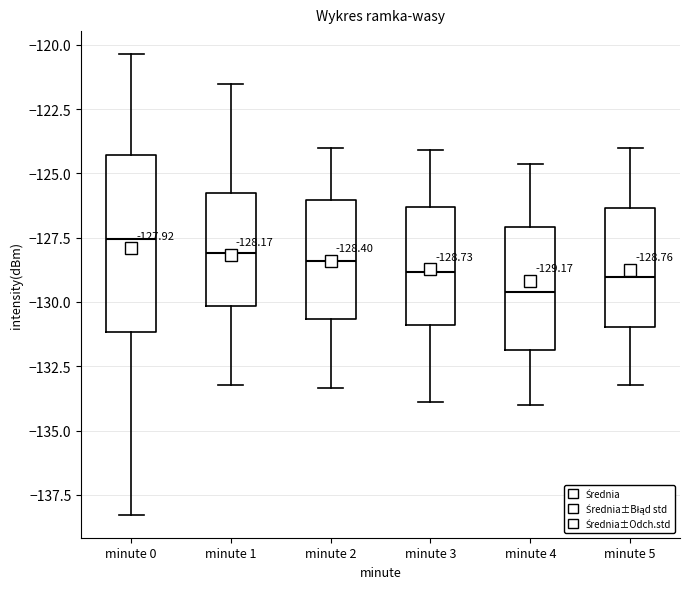

Which box's median line is the lowest?

minute 4